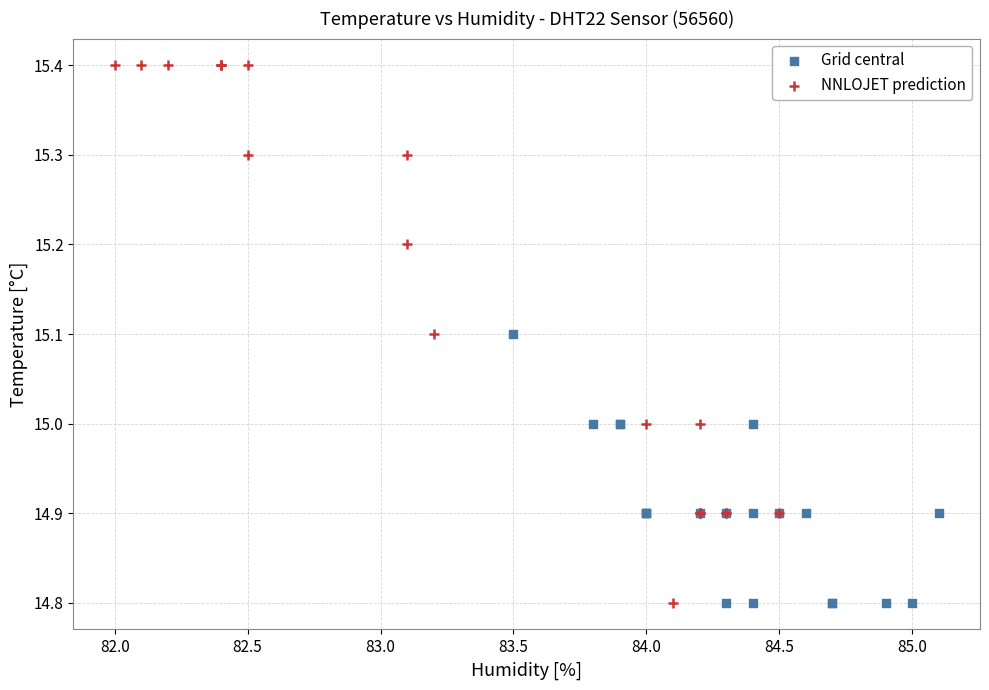

Which series contains the highest Y value?

NNLOJET prediction